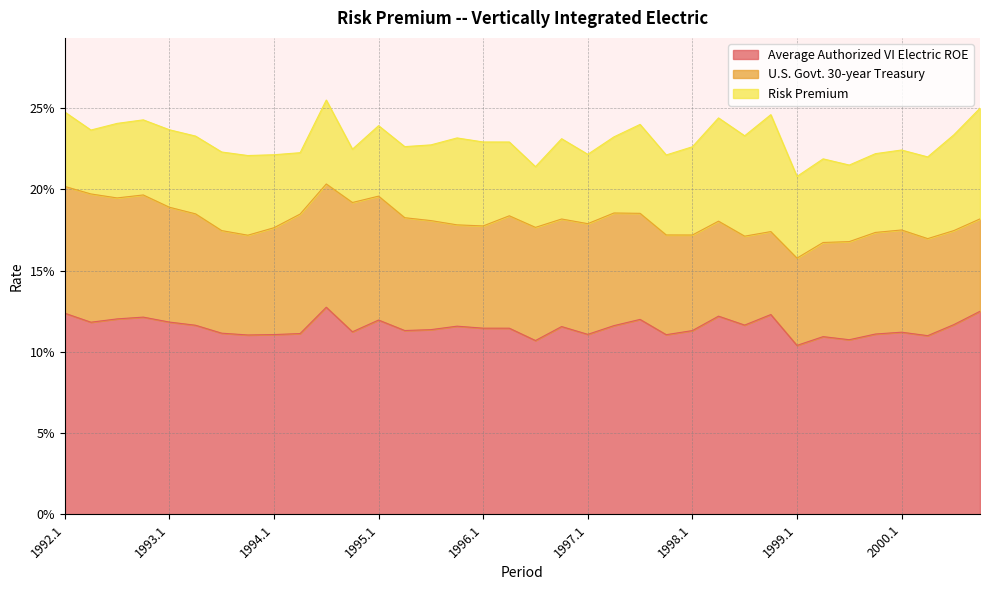

Which series has the largest total across all categories?

Average Authorized VI Electric ROE